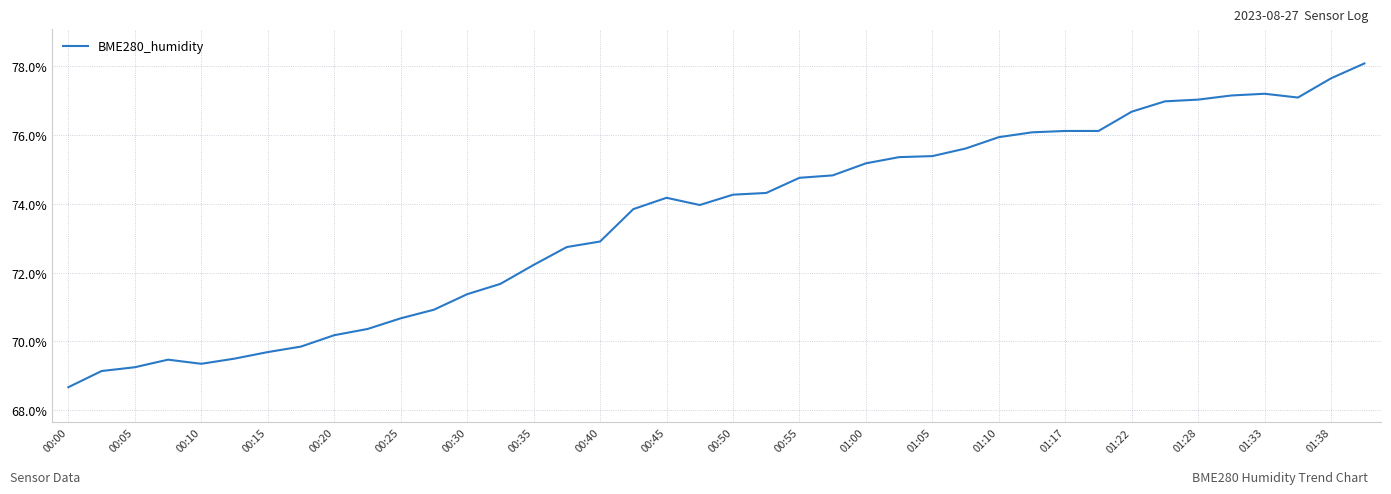

What is the minimum value shown in the chart?

68.7